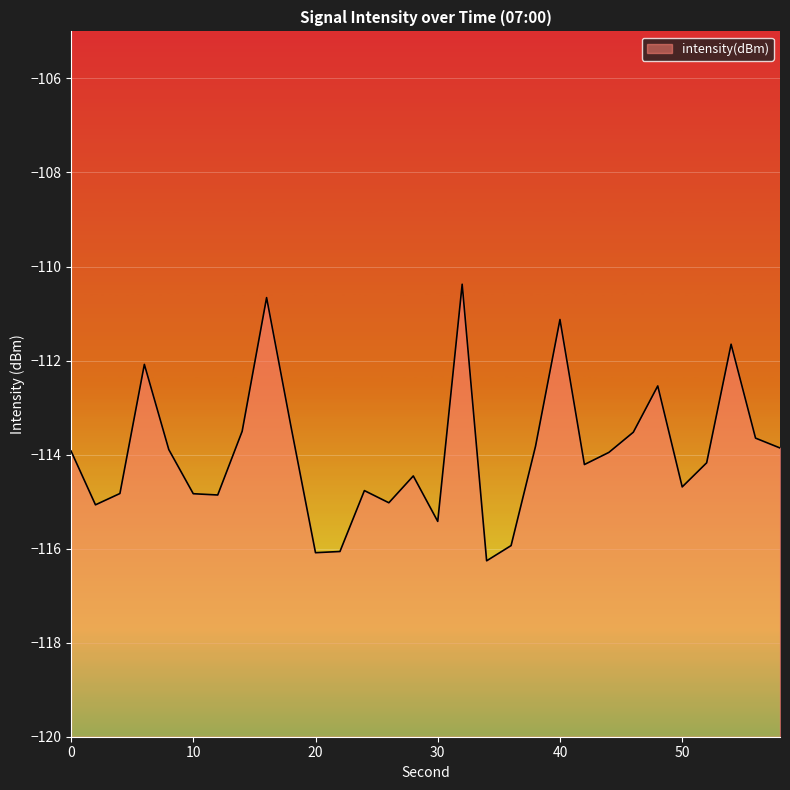

What is the sum of the values at 50 and 48?

-227.2